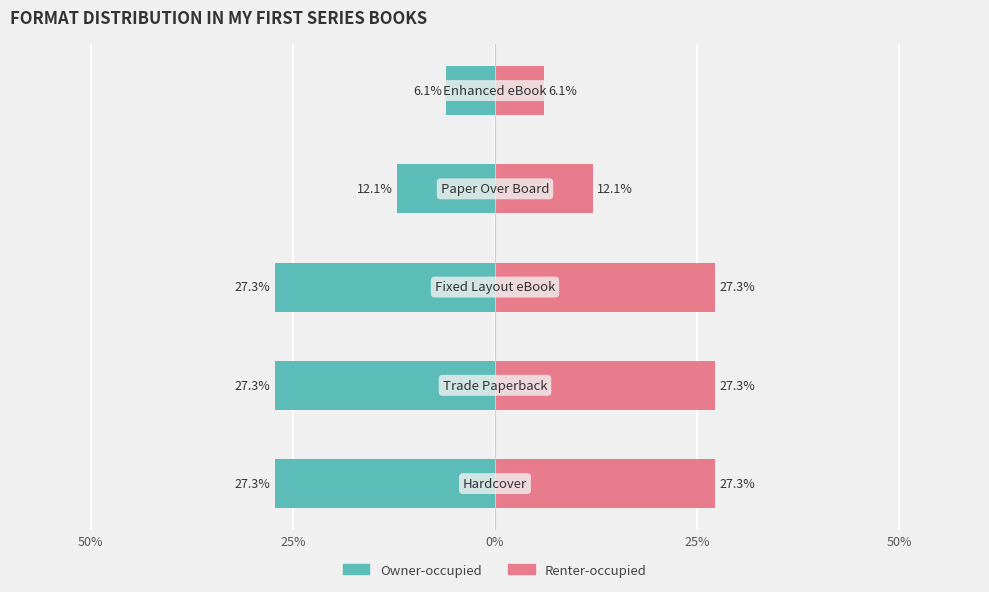

Reading left to right, transcribe all the data shown in this chart.

Owner-occupied: 50%=-27.3	25%=-27.3	0%=-27.3	25%=-12.1	50%=-6.1
Renter-occupied: 50%=27.3	25%=27.3	0%=27.3	25%=12.1	50%=6.1